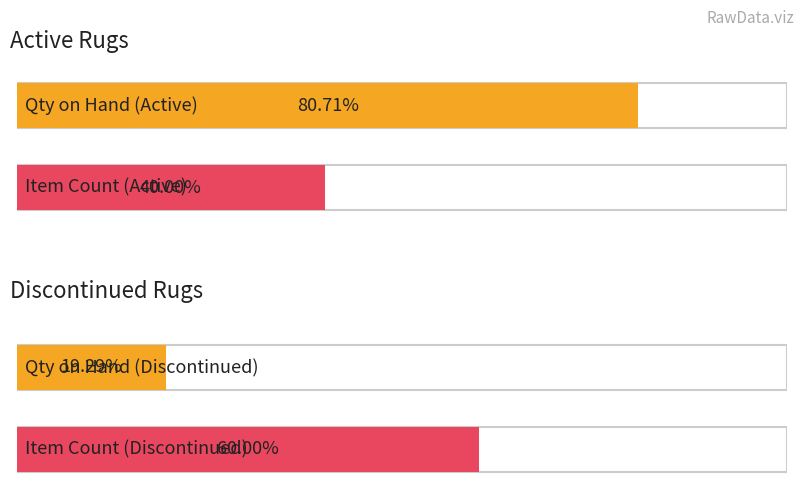

Rank the series by their maximum value, from lowest to highest.

Discontinued, Active